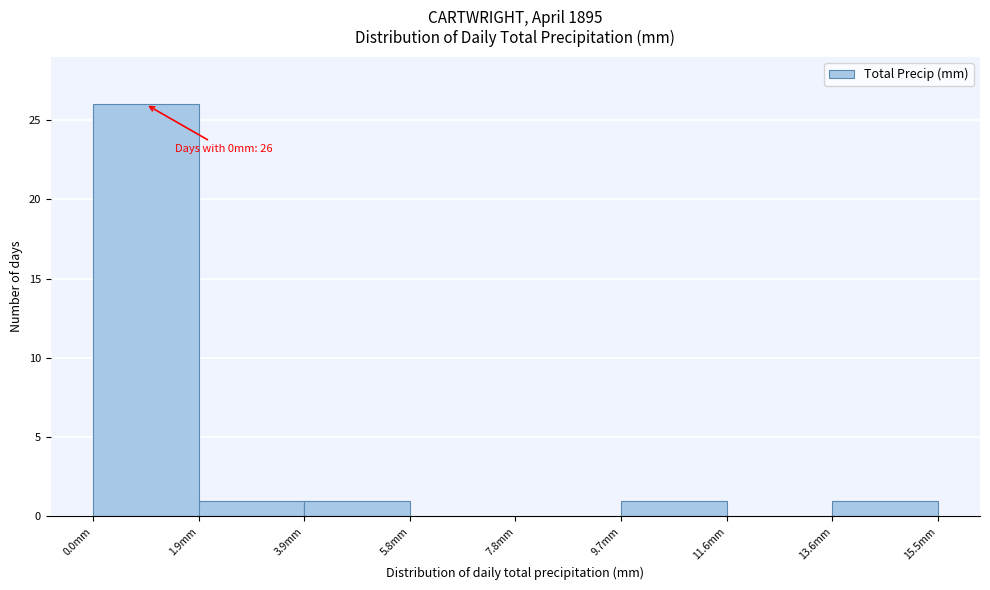

Over which range of the x-axis is the bar tallest?

0.0 to 2.0